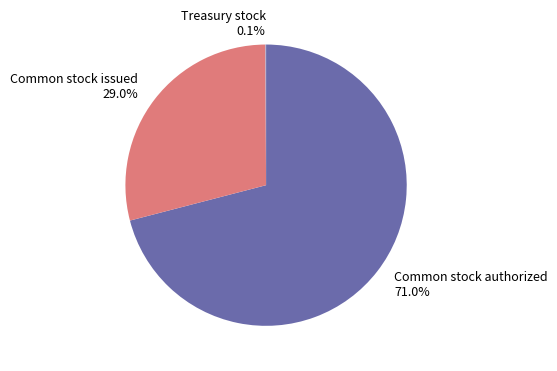

Which category accounts for the majority?

Common stock authorized